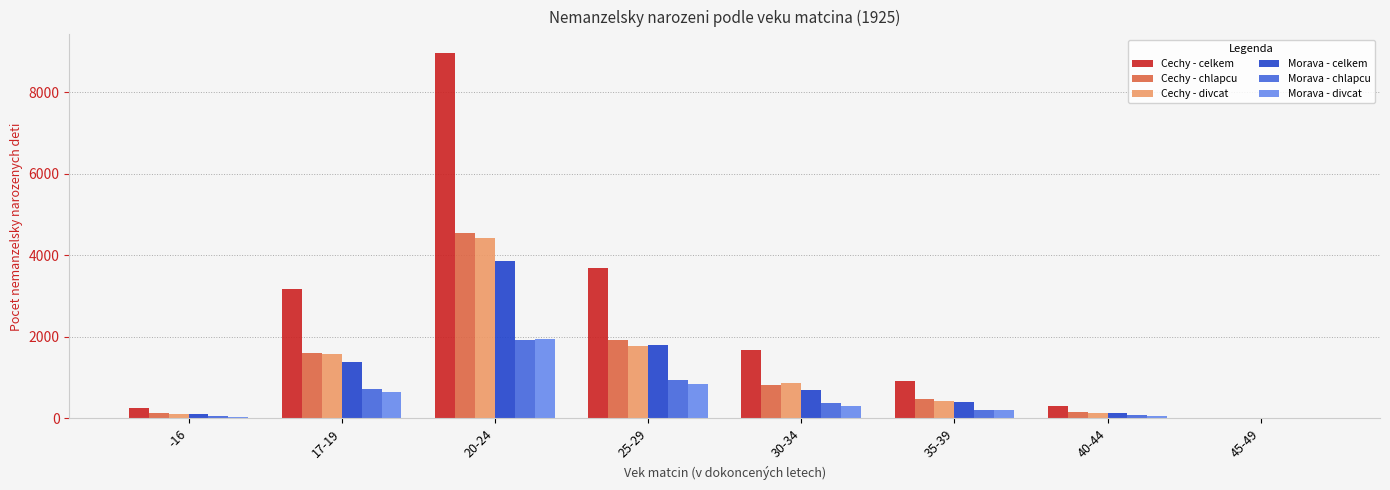

At which category is the sum across all series the highest?

20-24